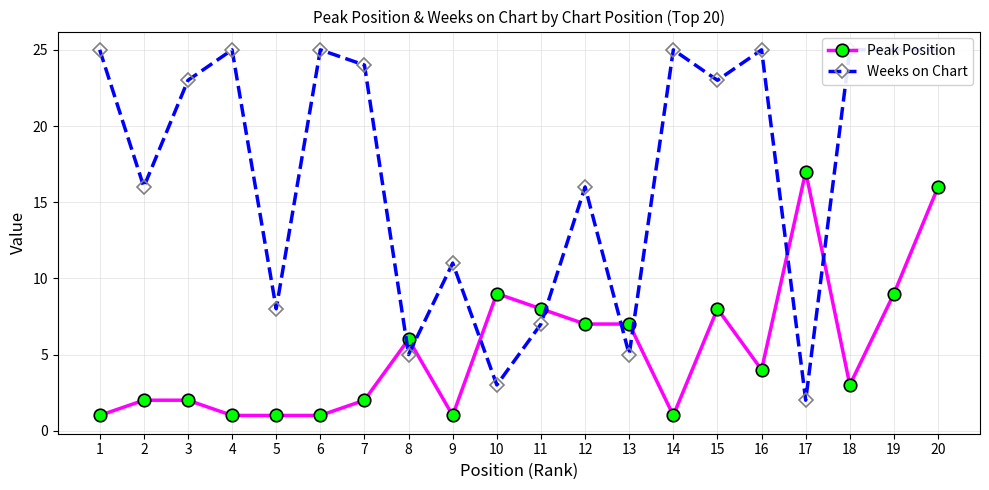

What is the sum of all Peak Position values?

106